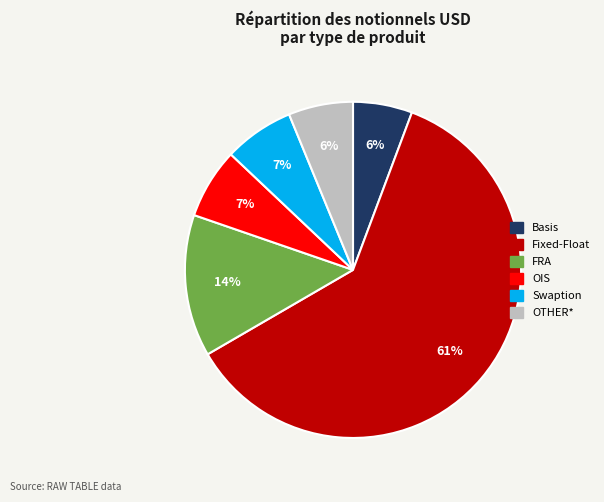

The Swaption slice represents 17% of the pie. True or false?

False